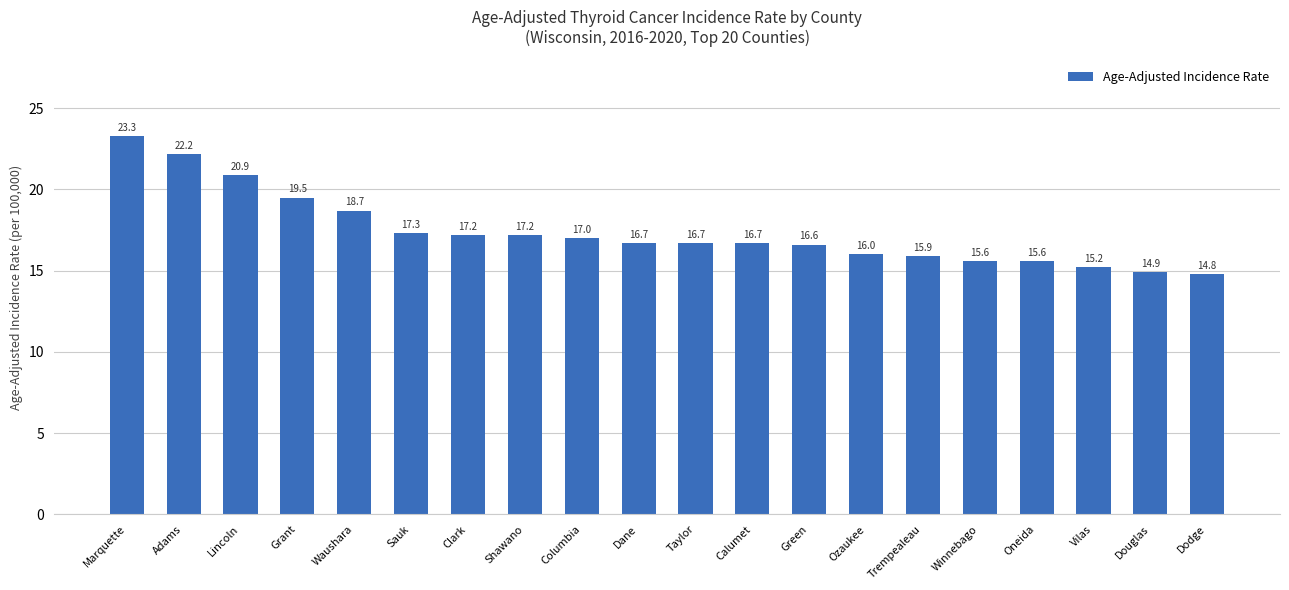

Which has a higher value, Douglas or Dane?

Dane